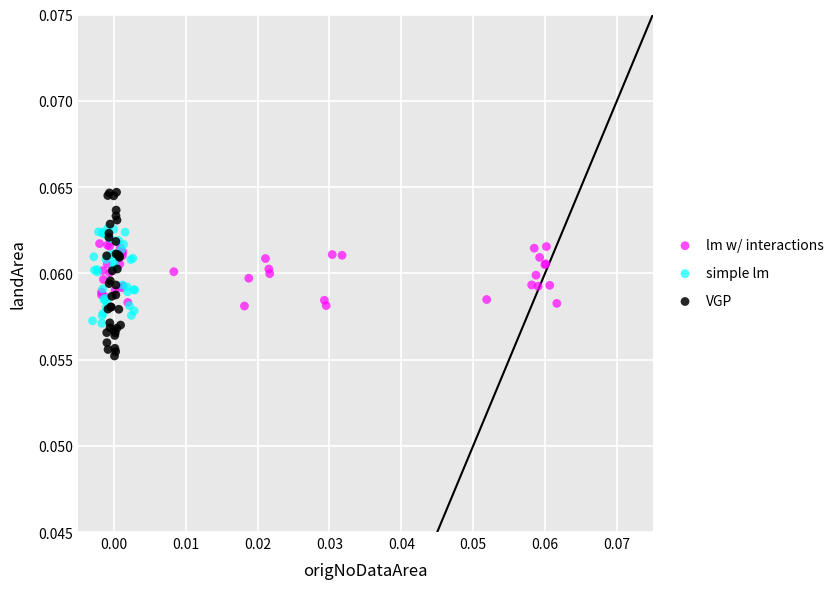

Which series has the widest spread of Y values?

VGP